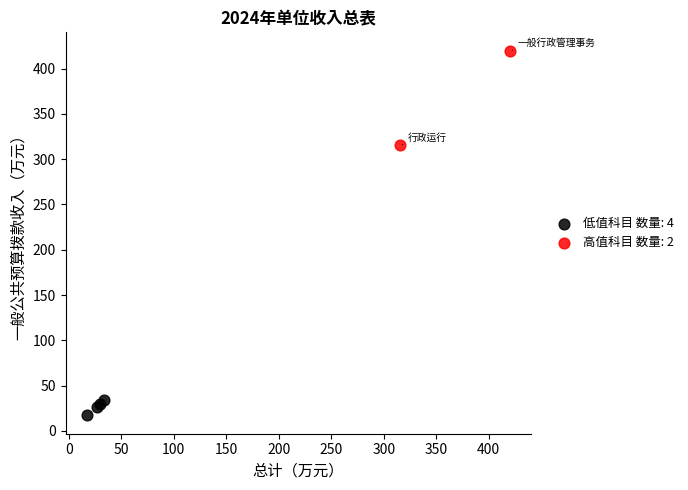

Which series contains the lowest Y value?

低值科目 数量: 4